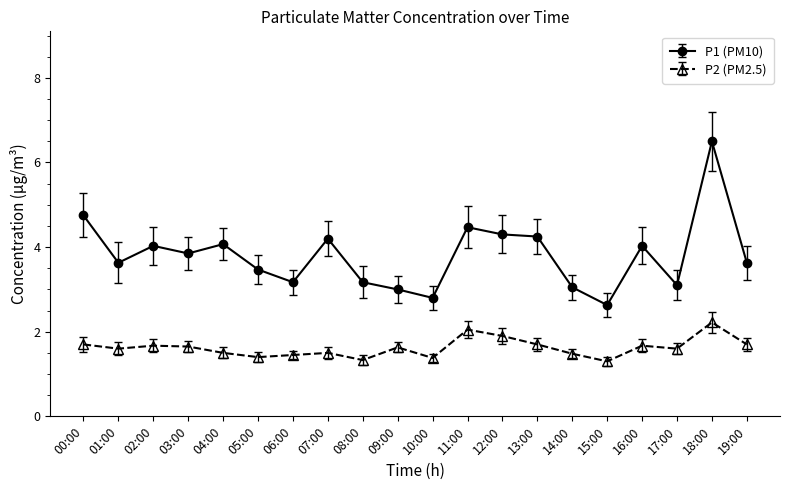

What is the label of the 7th point from the left?

06:00